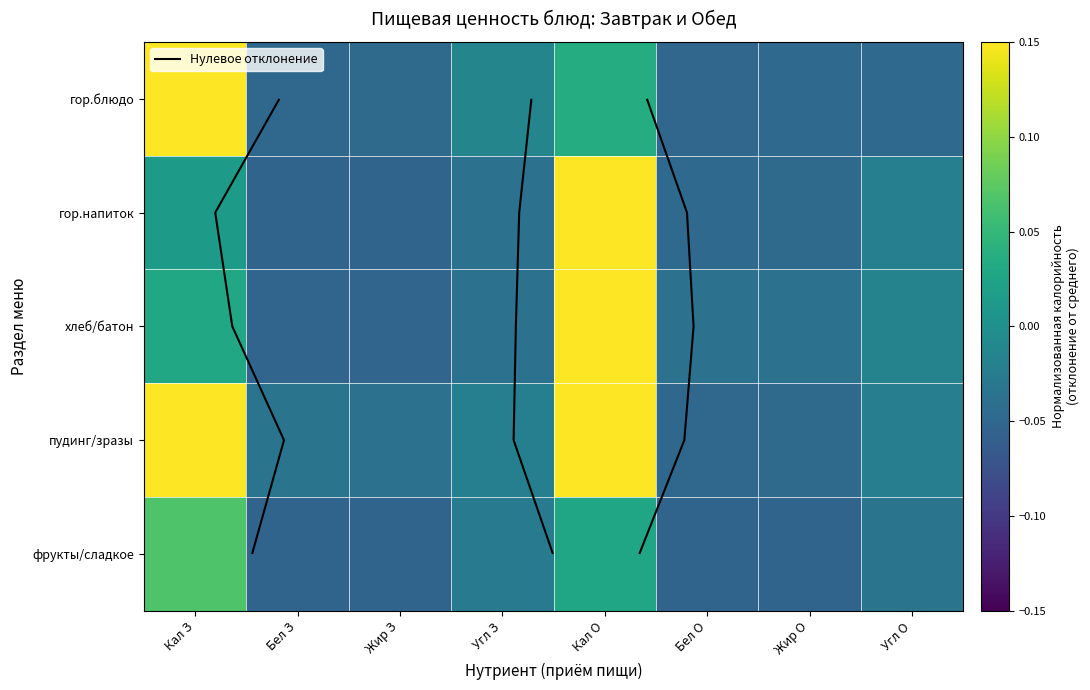

Rank the categories by пудинг/зразы value from lowest to highest.

Бел О, Жир О, Жир З, Бел З, Угл О, Угл З, Кал О, Кал З